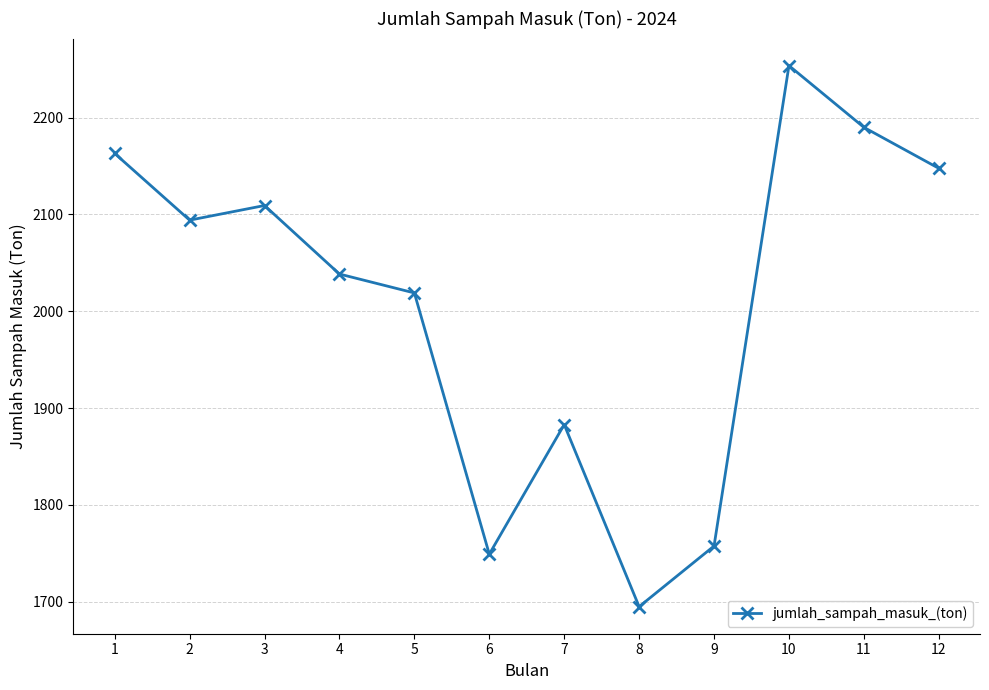

At which label is the value closest to 1974?

5